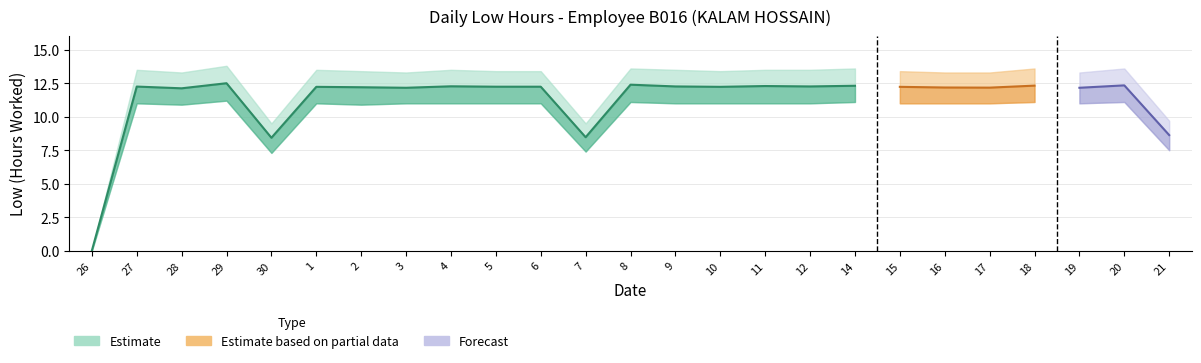

Which has a higher value, 11 or 20?

20